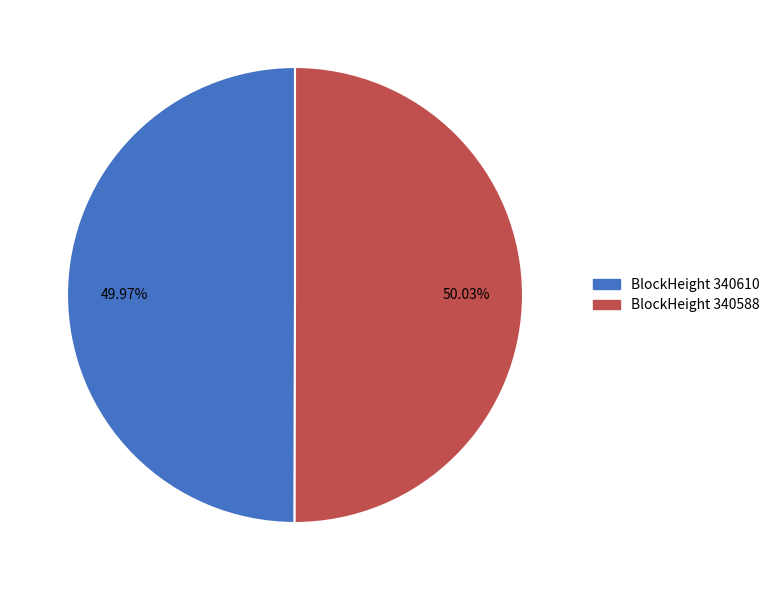

How many slices are in this pie chart?

2